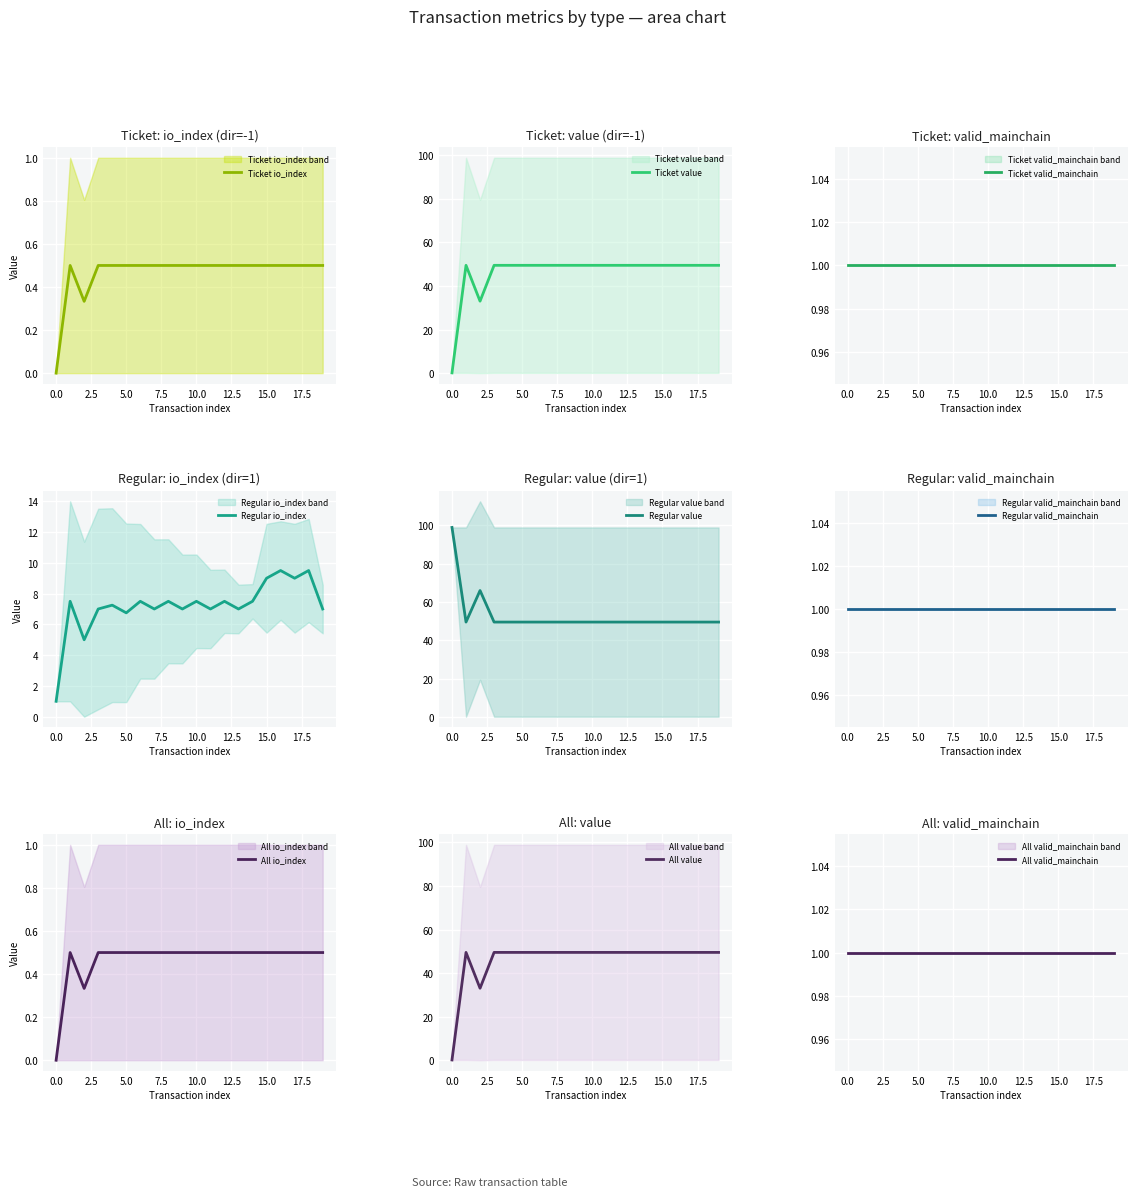

What is the lowest value of the Regular io_index series?

1.0